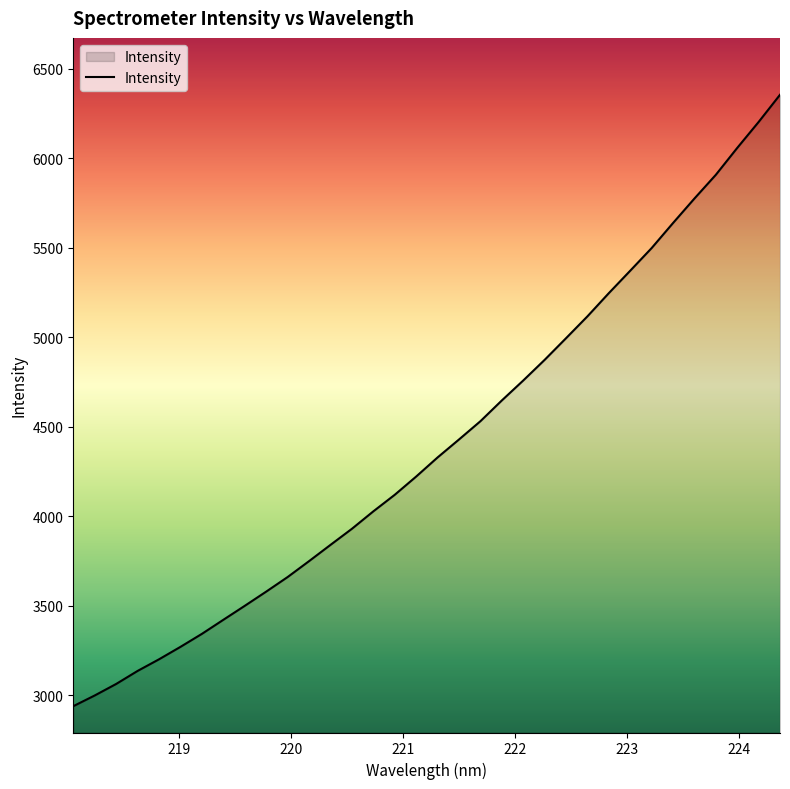

What is the smallest value displayed?

2940.2